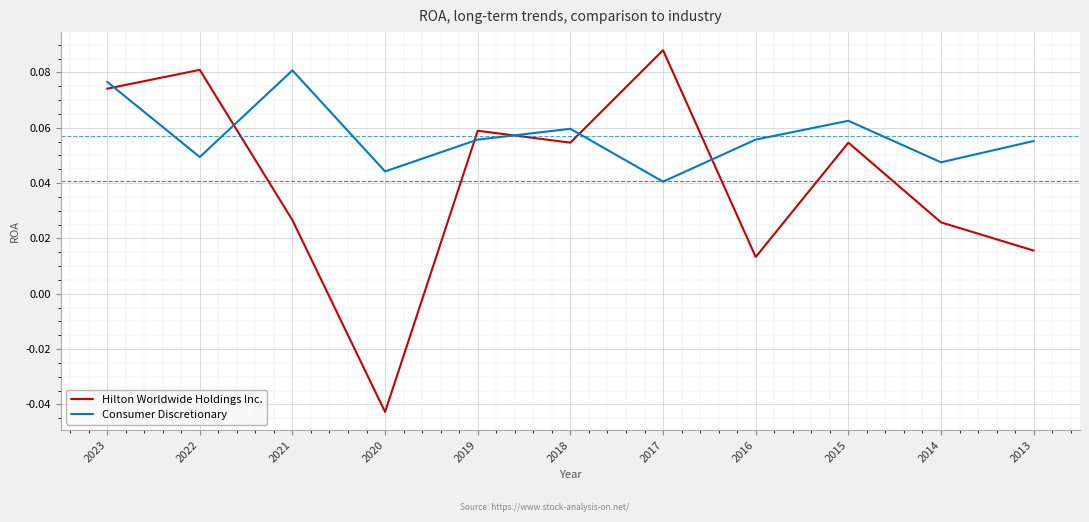

True or false: Hilton Worldwide Holdings Inc. has a value of -0.1 at 2020.

False